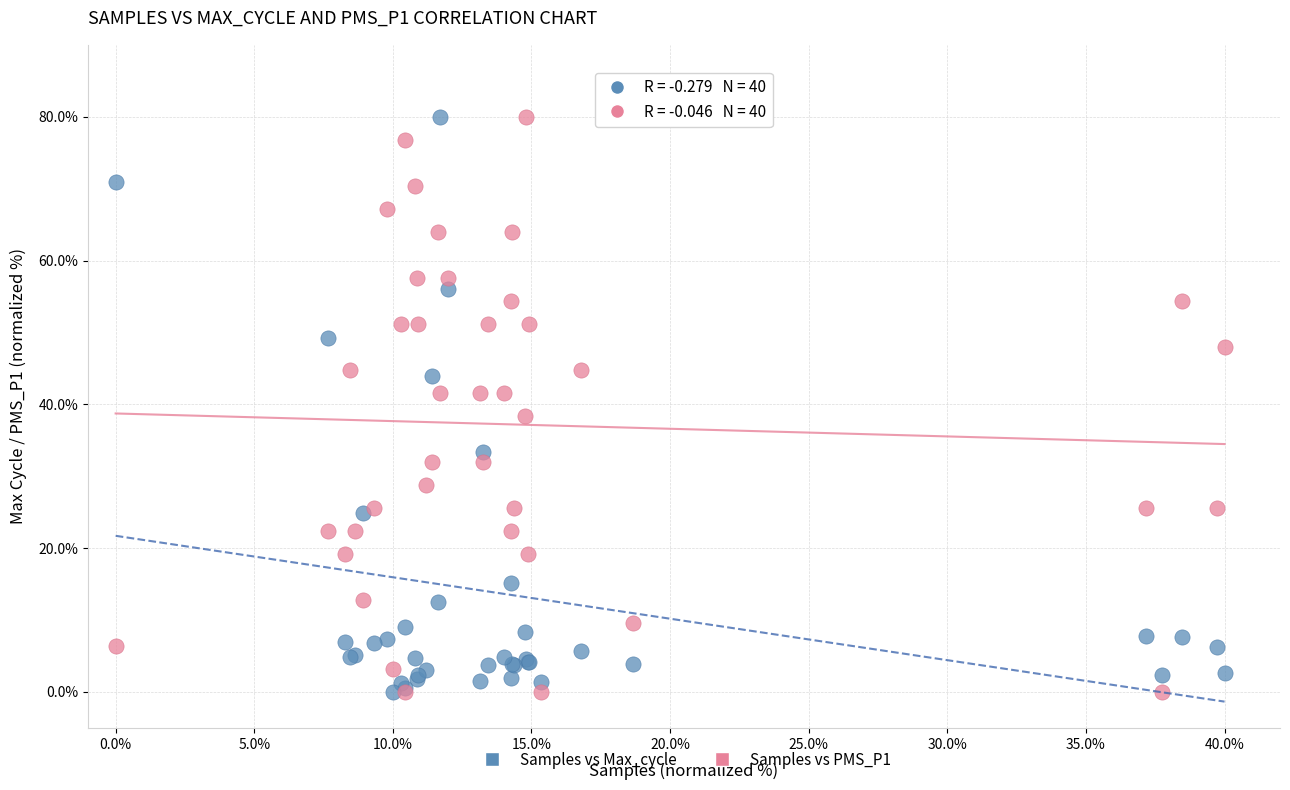

What is the X range (max minus min) for the scatter plot?

40.0